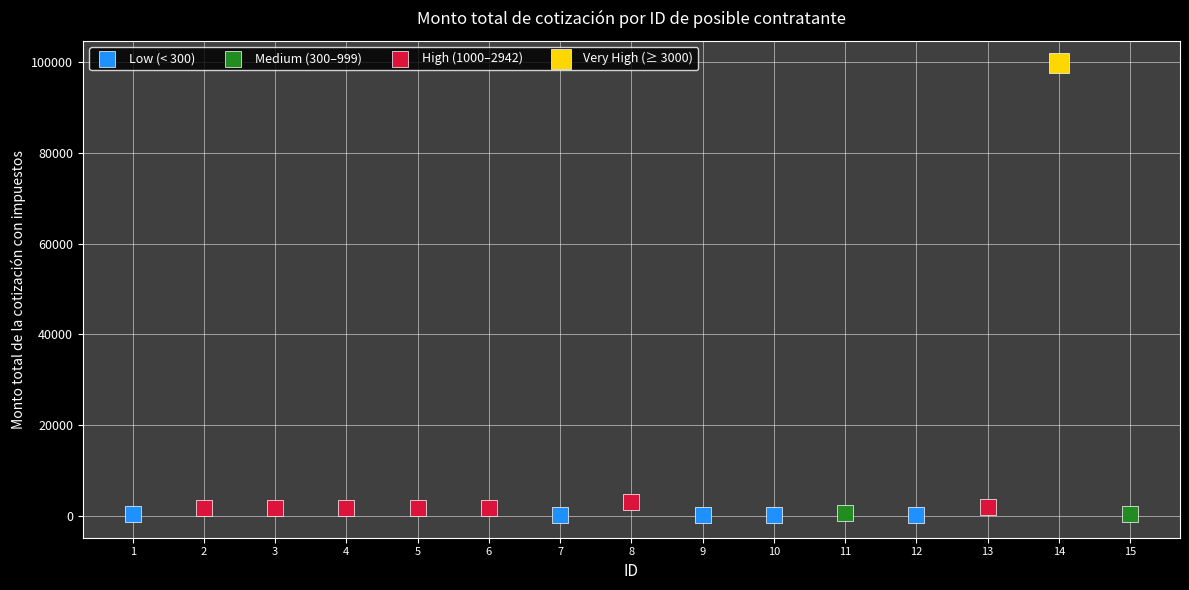

Which series reaches the maximum Y coordinate?

Very High (≥ 3000)